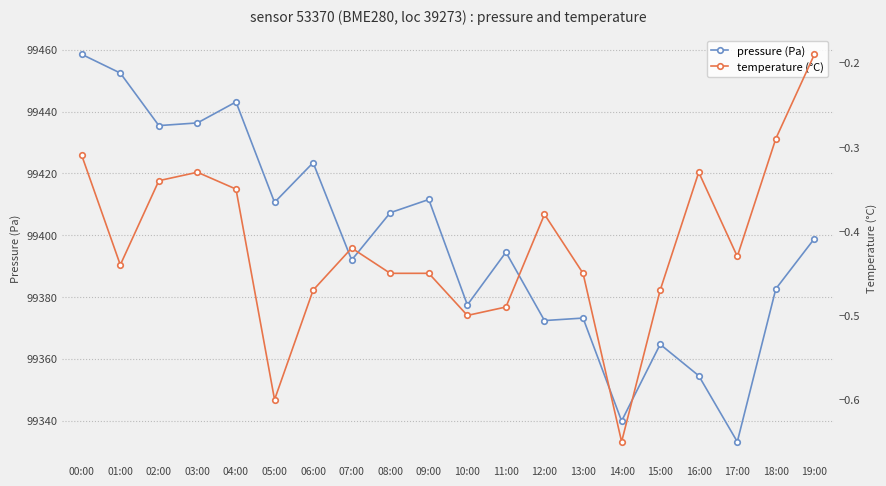

List the series in order of their overall mean, lowest first.

temperature (°C), pressure (Pa)